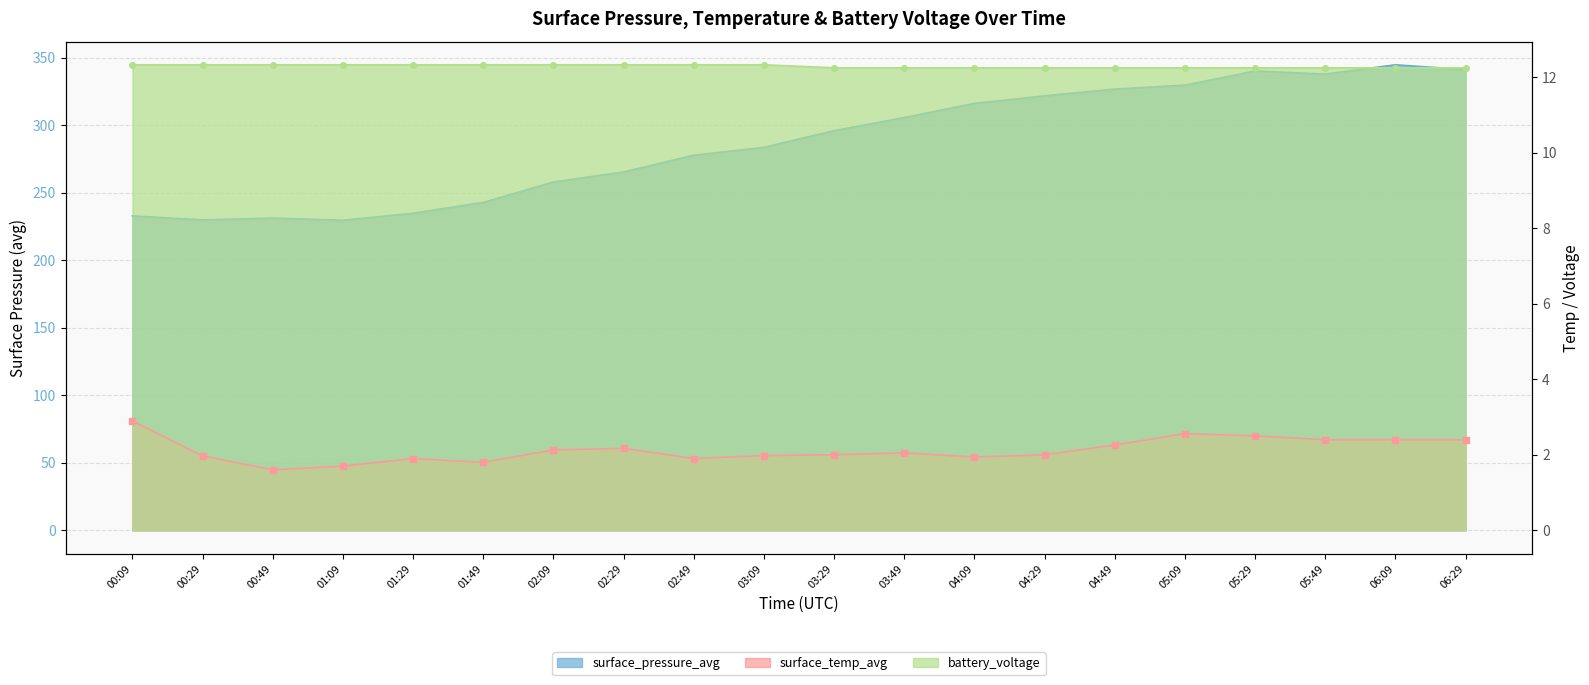

How many lines are shown in the chart?

3